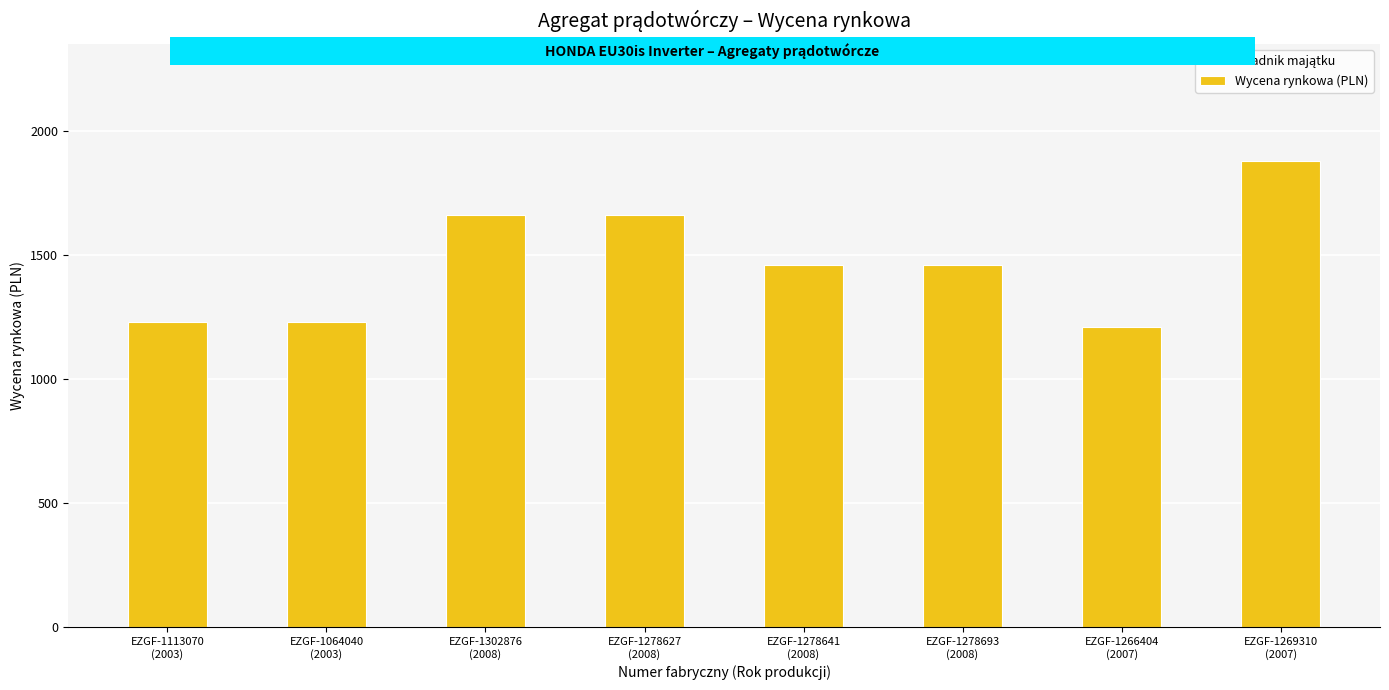

Which has a higher value, EZGF-1278641
(2008) or EZGF-1113070
(2003)?

EZGF-1278641
(2008)